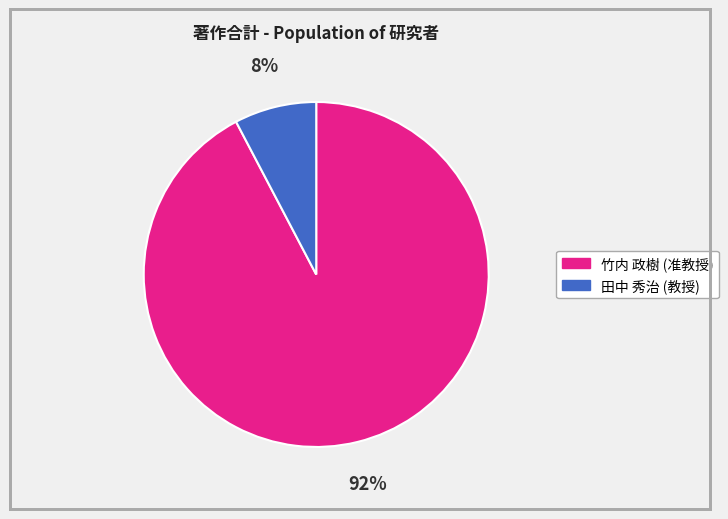

To the nearest percent, what is the combined percentage of 田中 秀治 (教授) and 竹内 政樹 (准教授)?

100%